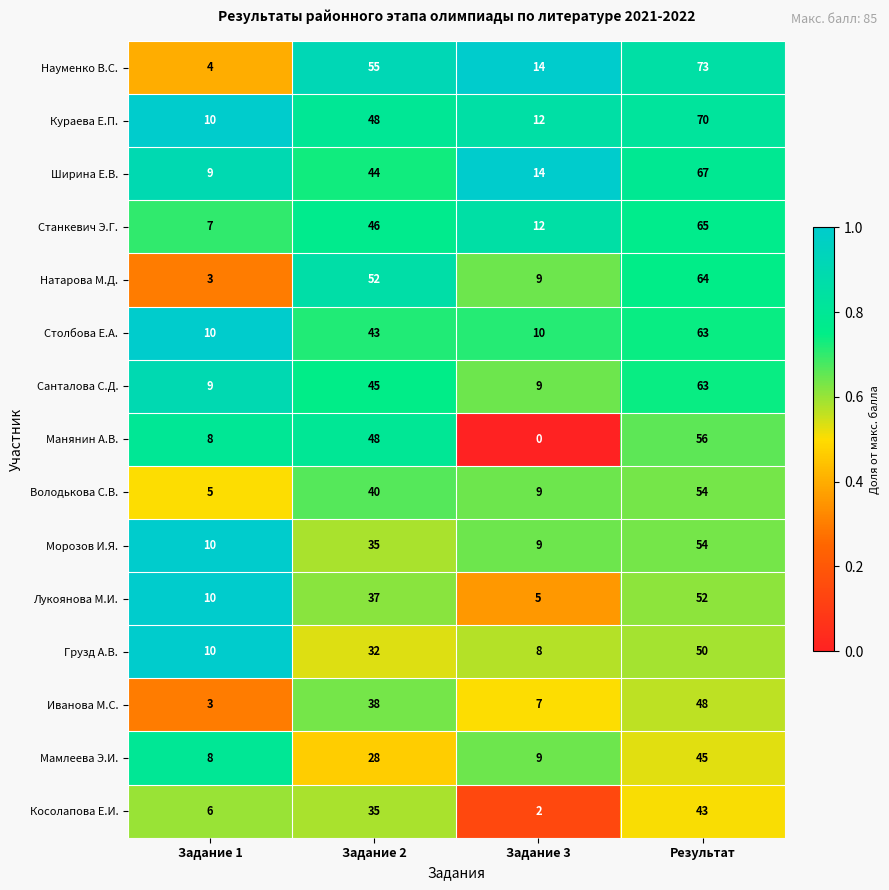

Count the number of data series in this chart.

15